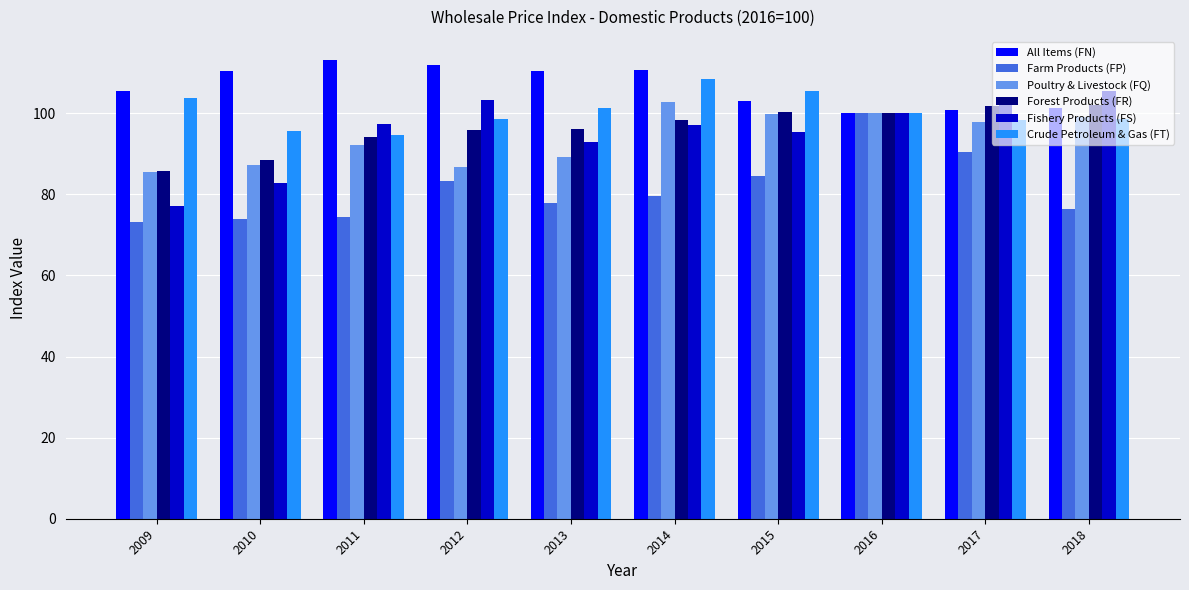

What is the lowest value of the Poultry & Livestock (FQ) series?

85.5